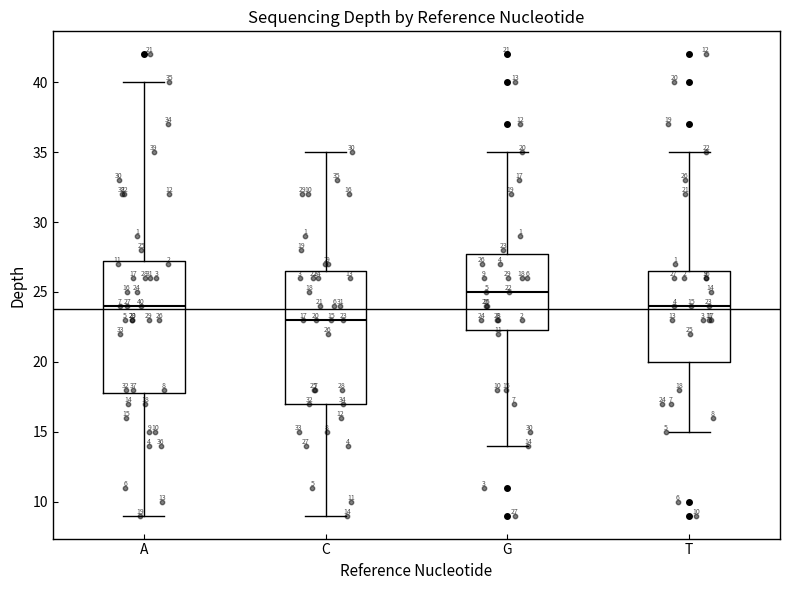

Which box's median line is the lowest?

C